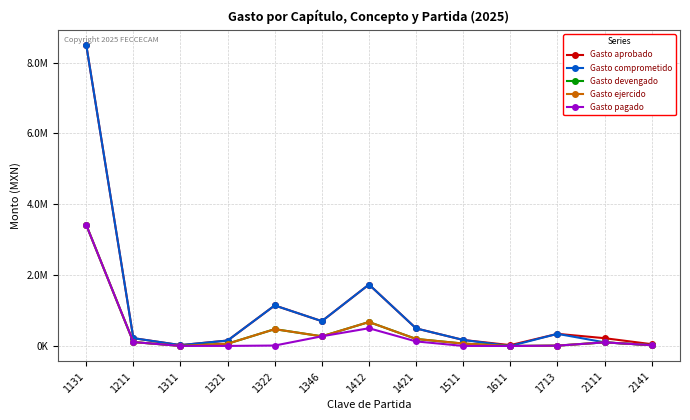

What is the total value across all series at 2111?

629040.8